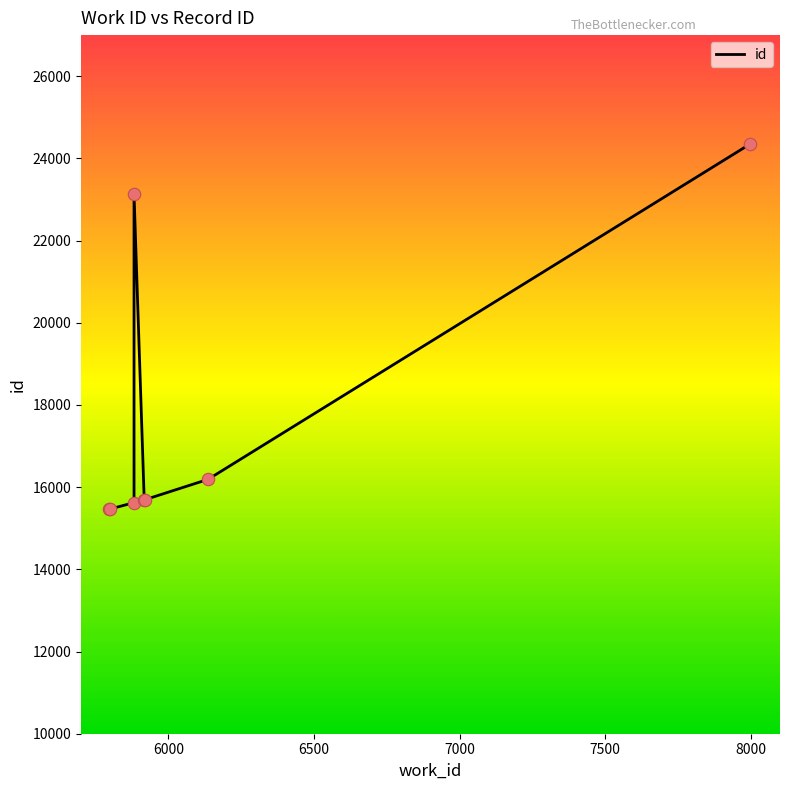

Which has a higher value, 5882 or 6136?

5882